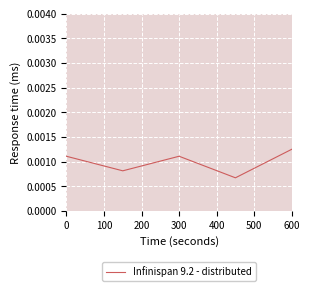

How many interior local valleys (lower than both neighbors) does the data have?

2